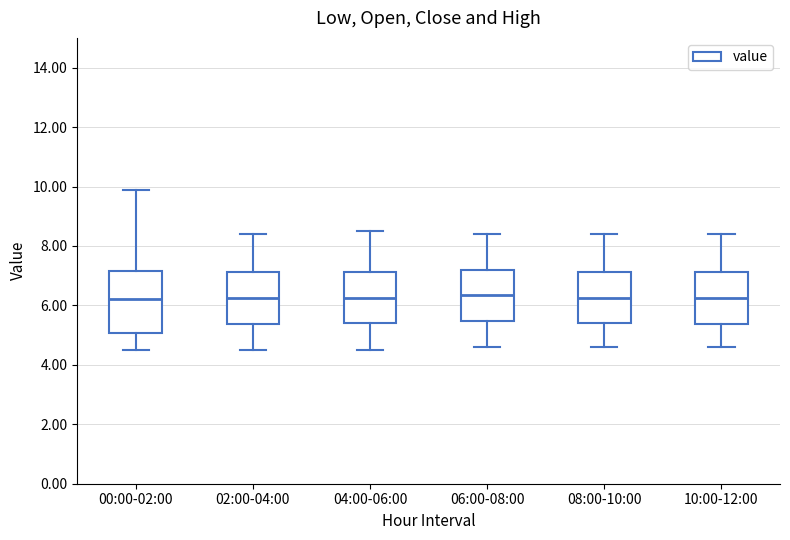

Reading left to right, read every box against the y-axis: the position of its median line, the range the box covers, and the ends of its whiskers. The values are not printed on the chart, so give them approximately, as read against the axis.

00:00-02:00: median 6.2, box 5.0 to 7.2, whiskers 4.6 to 9.8
02:00-04:00: median 6.2, box 5.4 to 7.2, whiskers 4.6 to 8.4
04:00-06:00: median 6.2, box 5.4 to 7.2, whiskers 4.6 to 8.6
06:00-08:00: median 6.4, box 5.4 to 7.2, whiskers 4.6 to 8.4
08:00-10:00: median 6.2, box 5.4 to 7.2, whiskers 4.6 to 8.4
10:00-12:00: median 6.2, box 5.4 to 7.2, whiskers 4.6 to 8.4